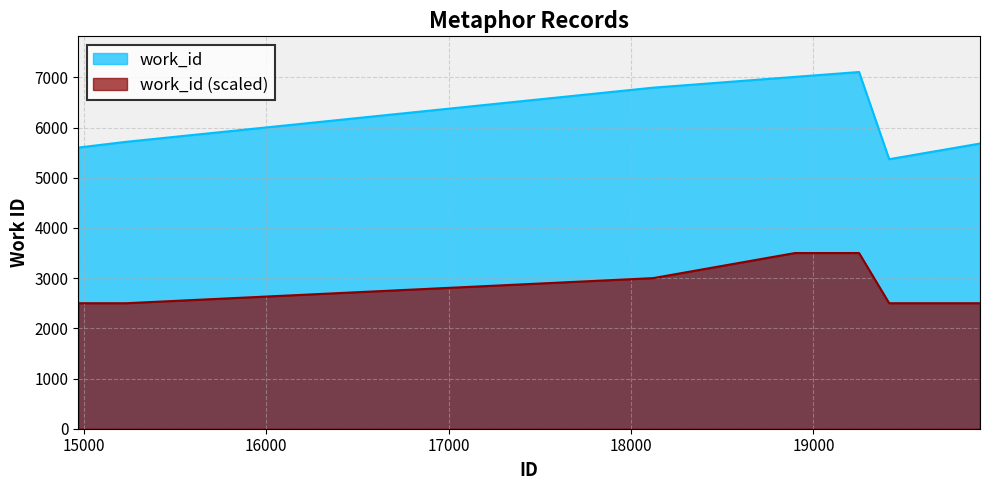

At which category does the chart reach its minimum across all series?

19415